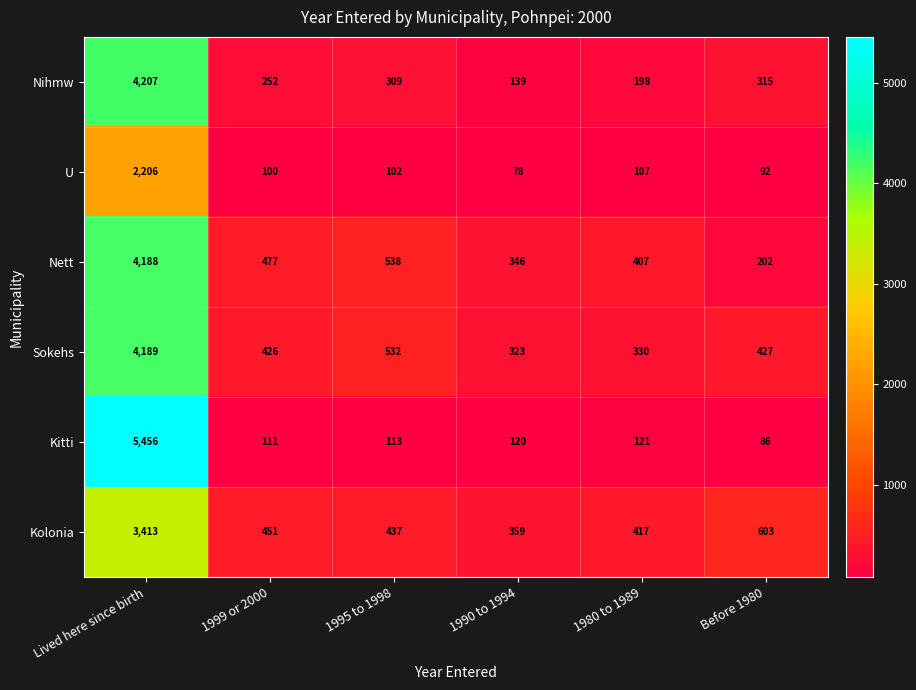

What is the sum of the Nihmw values at 1980 to 1989 and Before 1980?

513